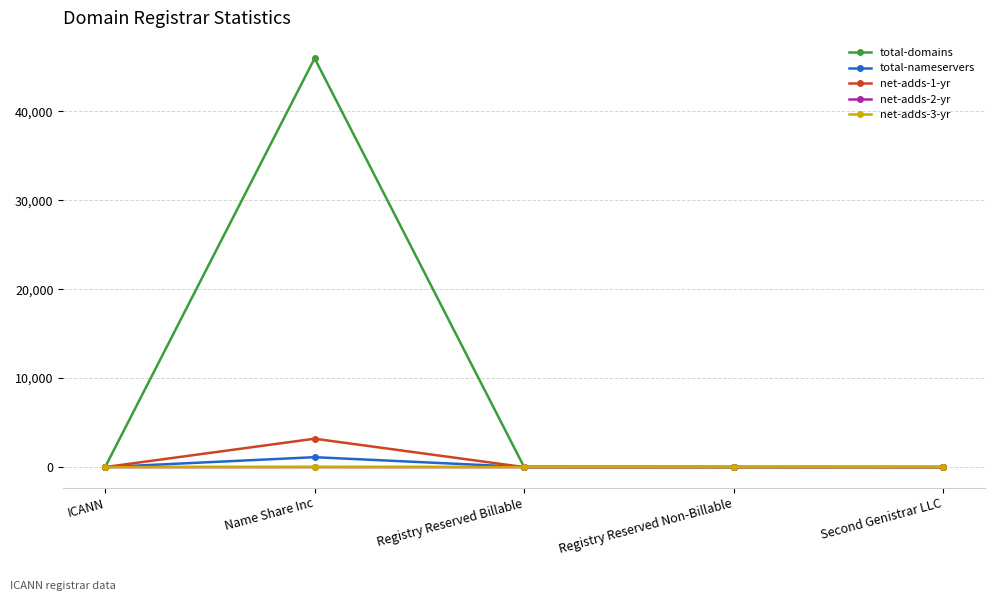

Where is the first local maximum for total-nameservers?

Name Share Inc